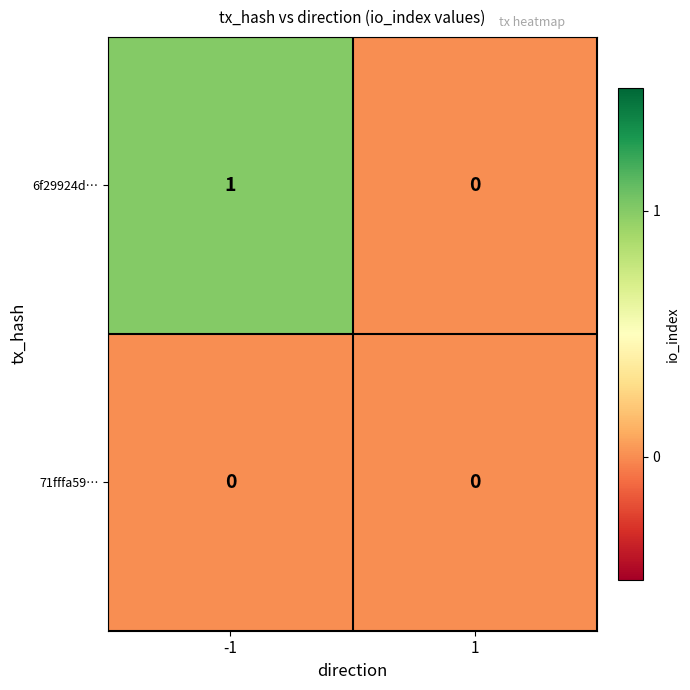

Rank the series by their average value, from highest to lowest.

6f29924d…, 71fffa59…